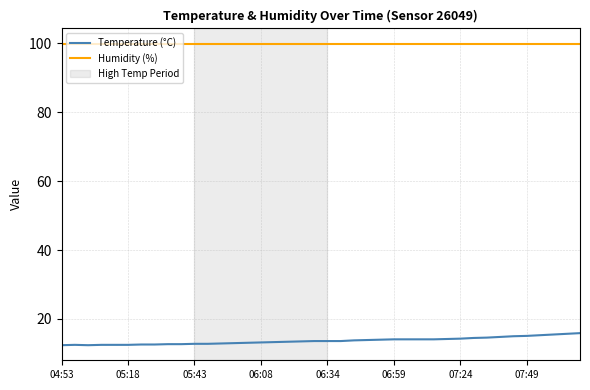

What is the minimum value shown in the chart?

12.4